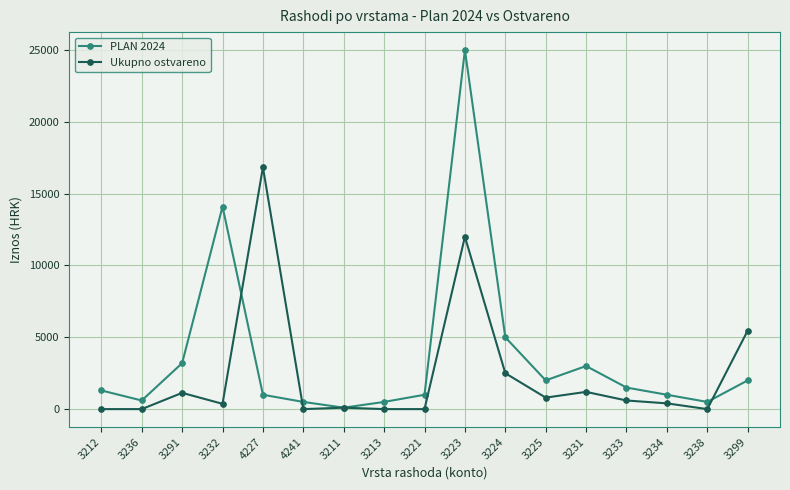

True or false: PLAN 2024 has a value of 1000.0 at 3221.

True